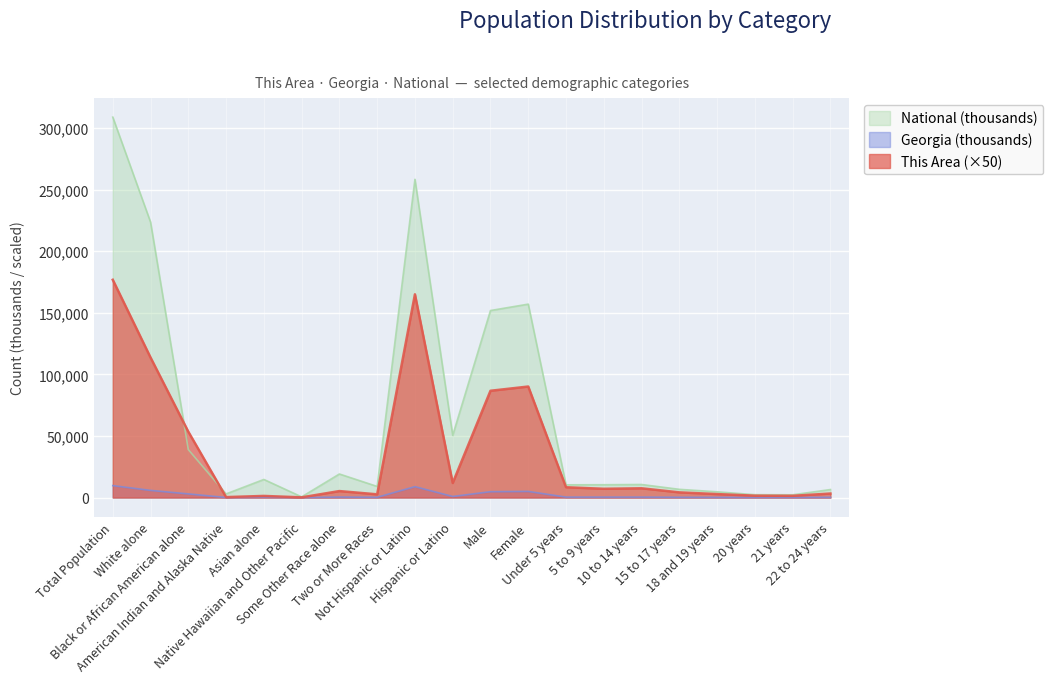

What is the label of the 2nd point from the right?

21 years